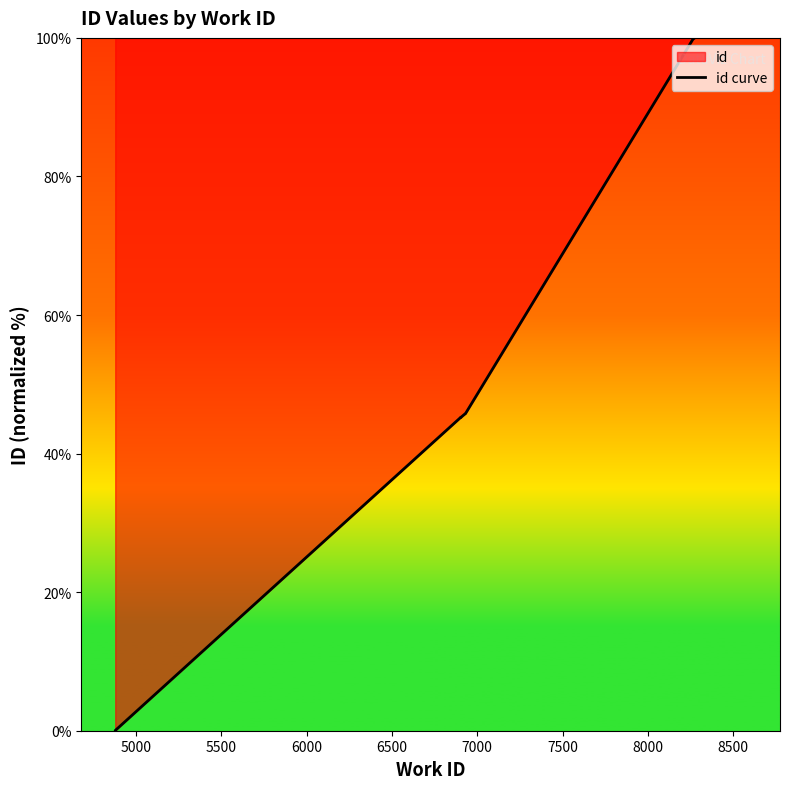

Is it true that the value at 5000 is 0.1?

False